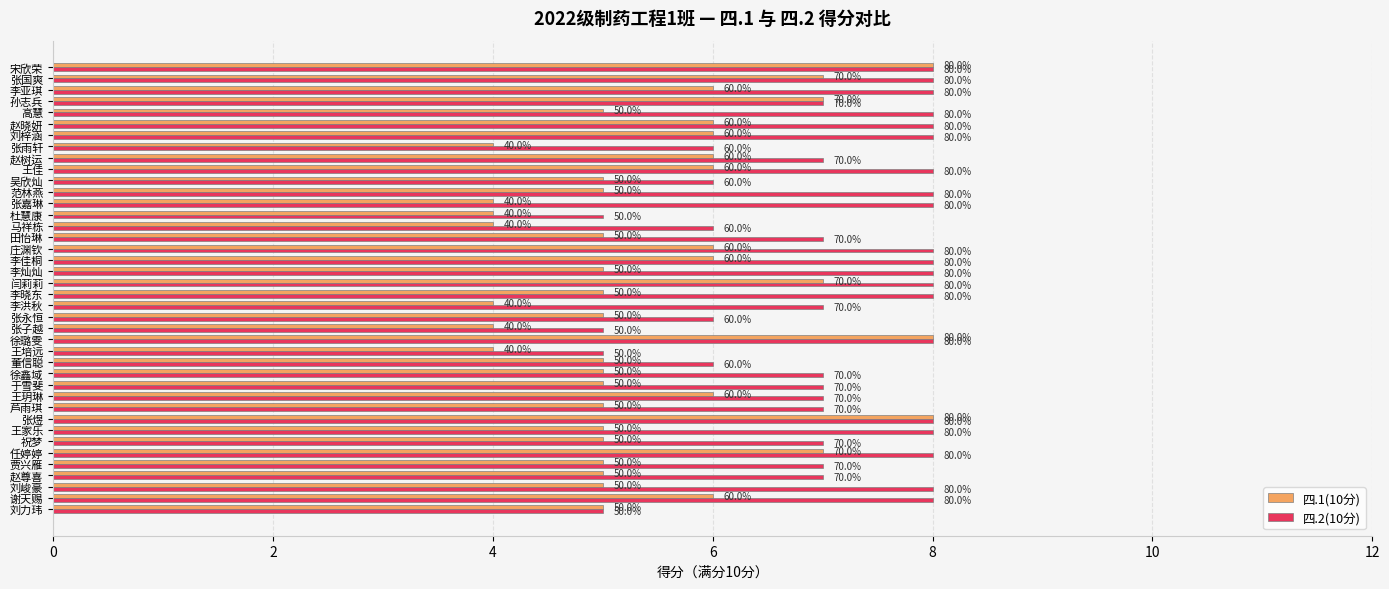

Reading left to right, list all the values displayed in this chart.

四.1(10分): 5	6	5	5	5	7	5	5	8	5	6	5	5	5	4	8	4	5	4	5	7	5	6	6	5	4	4	4	5	5	6	6	4	6	6	5	7	6	7	8
四.2(10分): 5	8	8	7	7	8	7	8	8	7	7	7	7	6	5	8	5	6	7	8	8	8	8	8	7	6	5	8	8	6	8	7	6	8	8	8	7	8	8	8